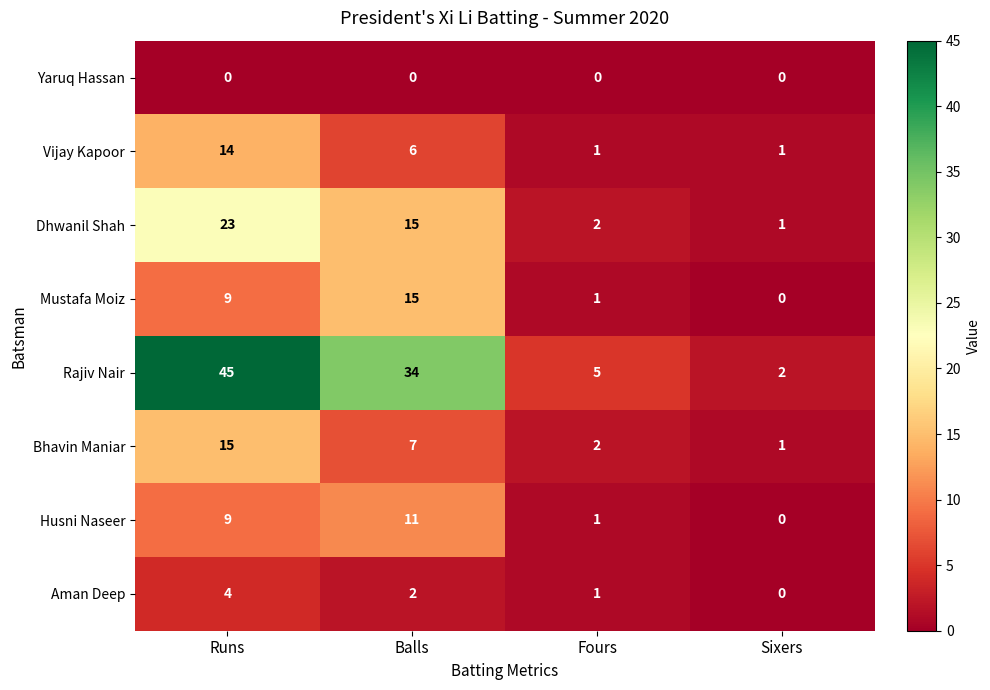

List the labels in order of Mustafa Moiz value, largest first.

Balls, Runs, Fours, Sixers